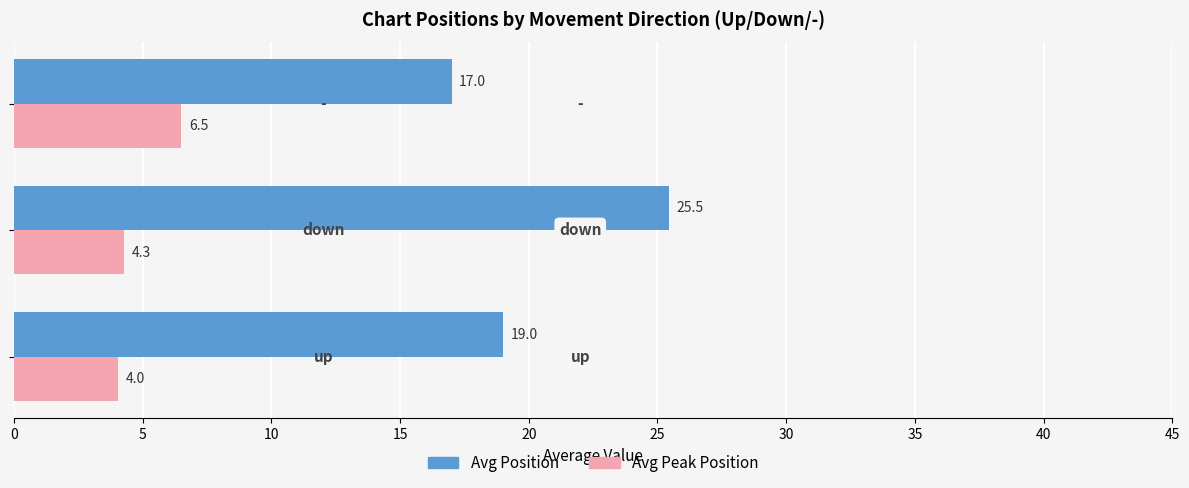

Which series has the largest range (max minus min)?

Avg Position